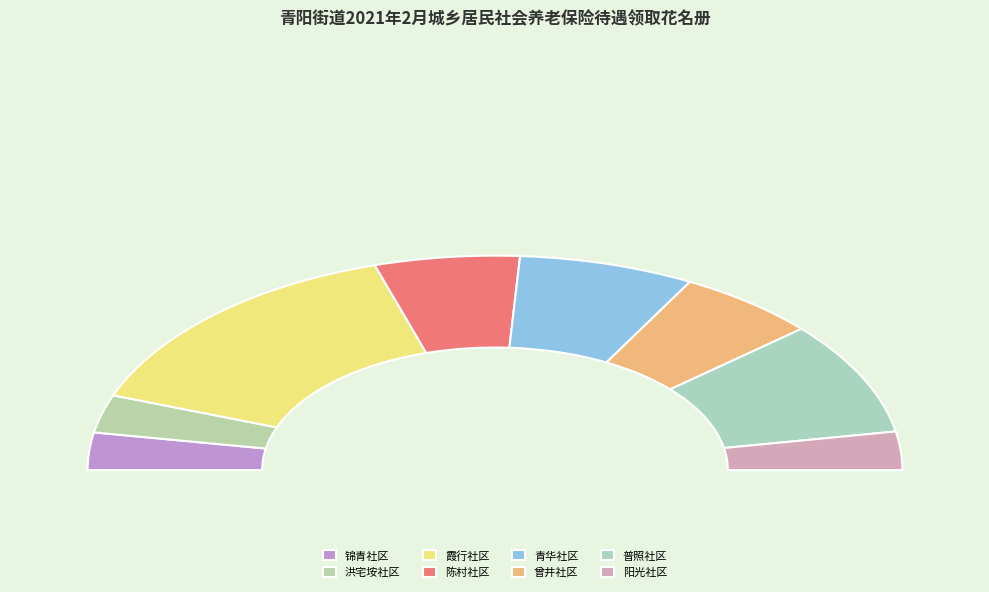

How many slices are in this pie chart?

8